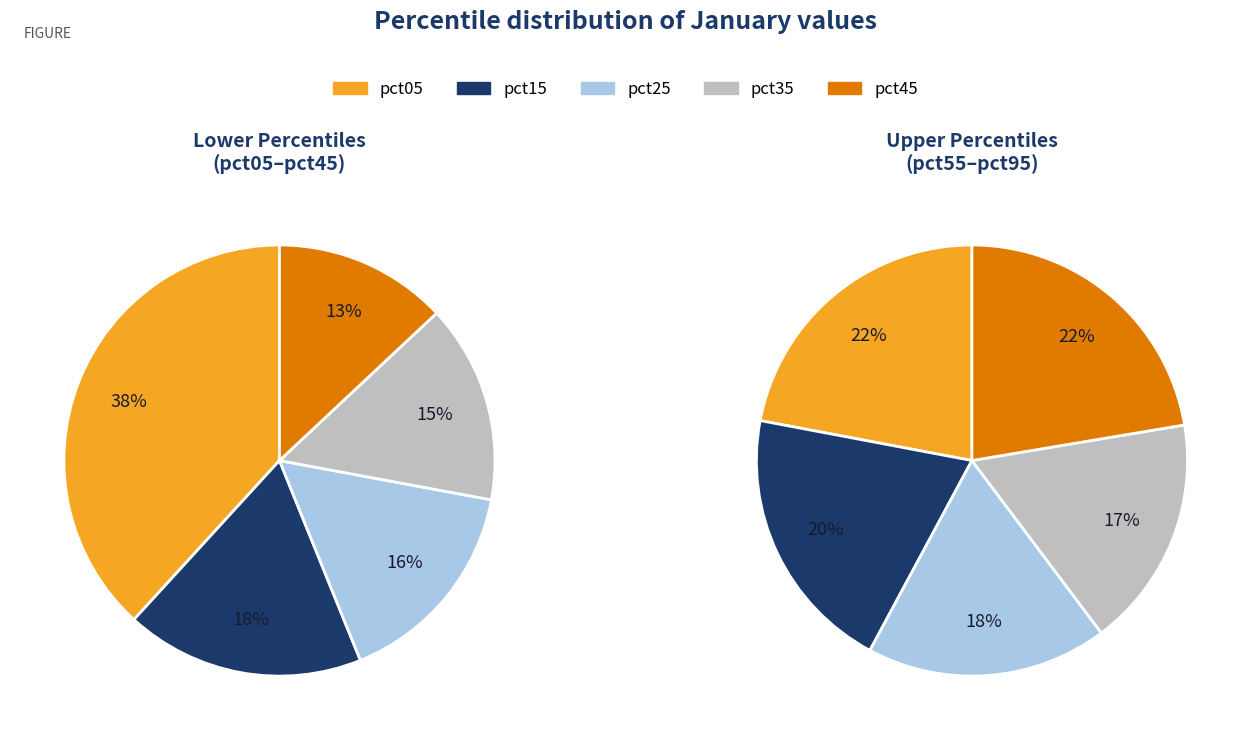

Is the sum of pct75 and pct65 greater than half?

No